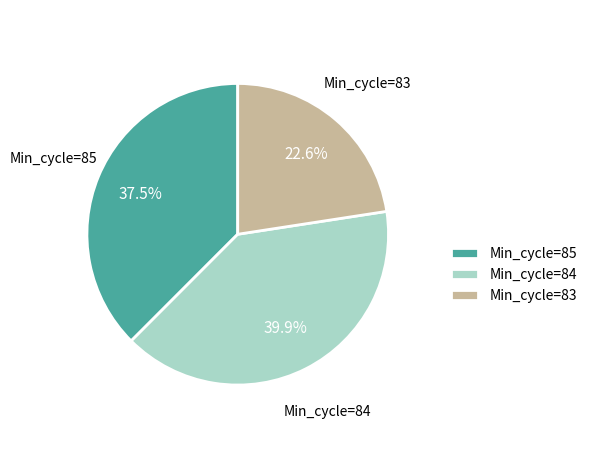

To the nearest percent, what is the average slice percentage?

33%